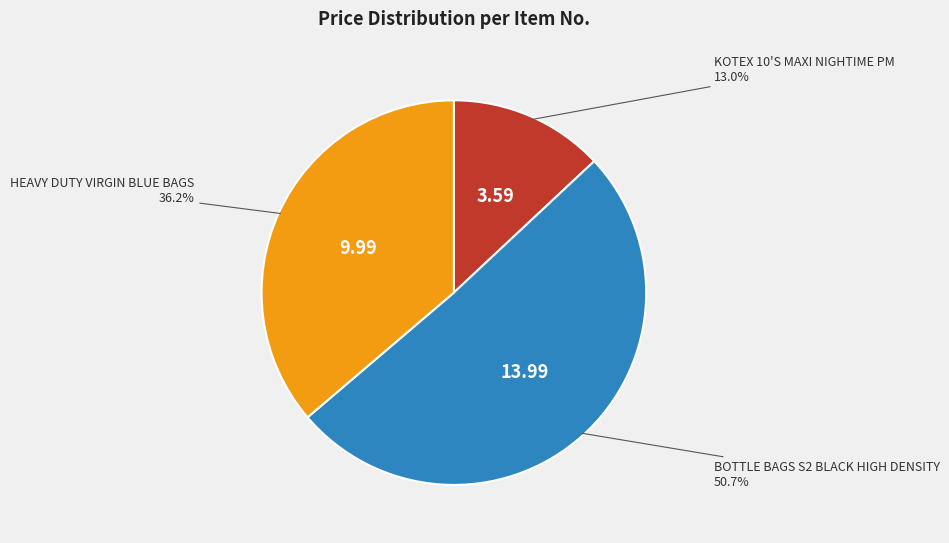

Count the number of slices in the pie.

3